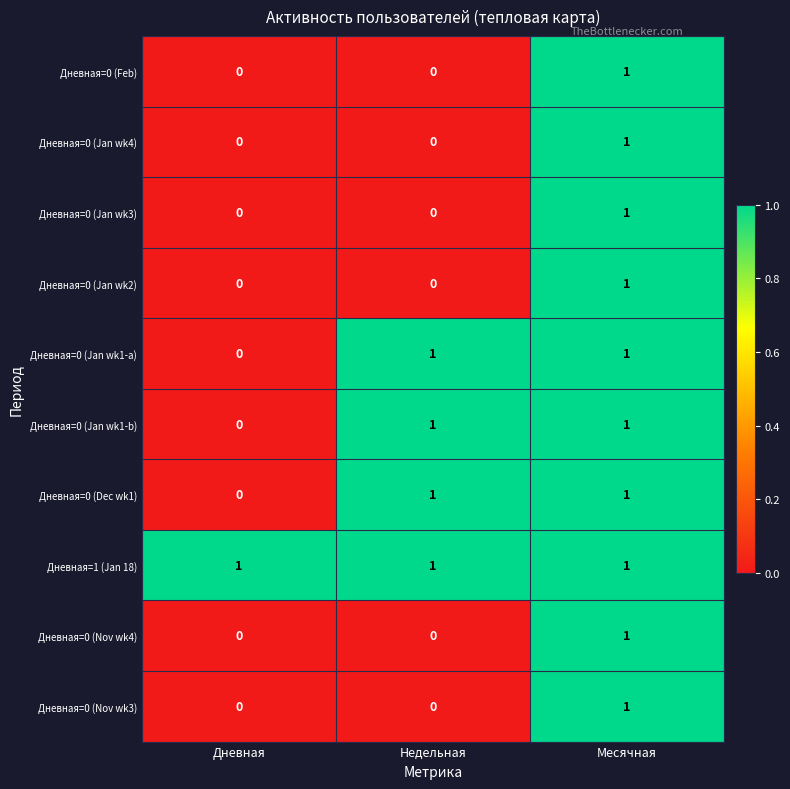

What is the total value across all series at Месячная?

10